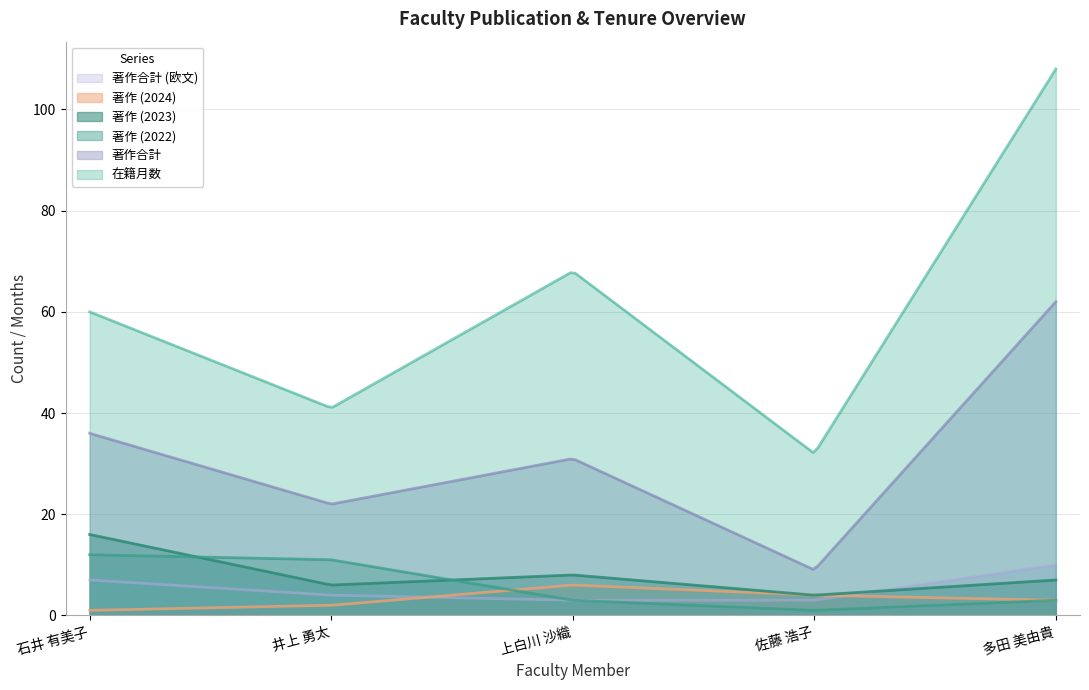

Which series has the largest range (max minus min)?

在籍月数